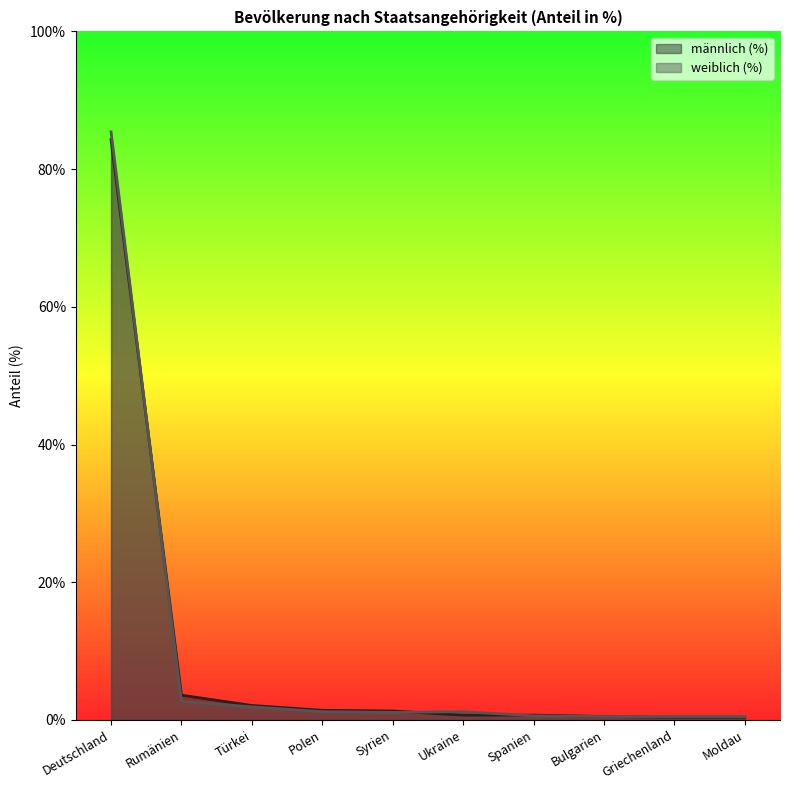

Count the number of categories in the chart.

10